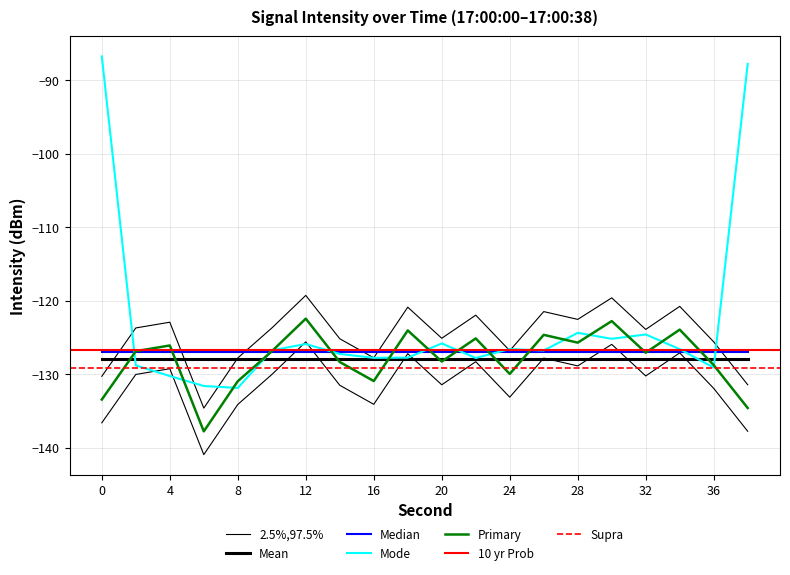

Does the chart have visible grid lines?

Yes